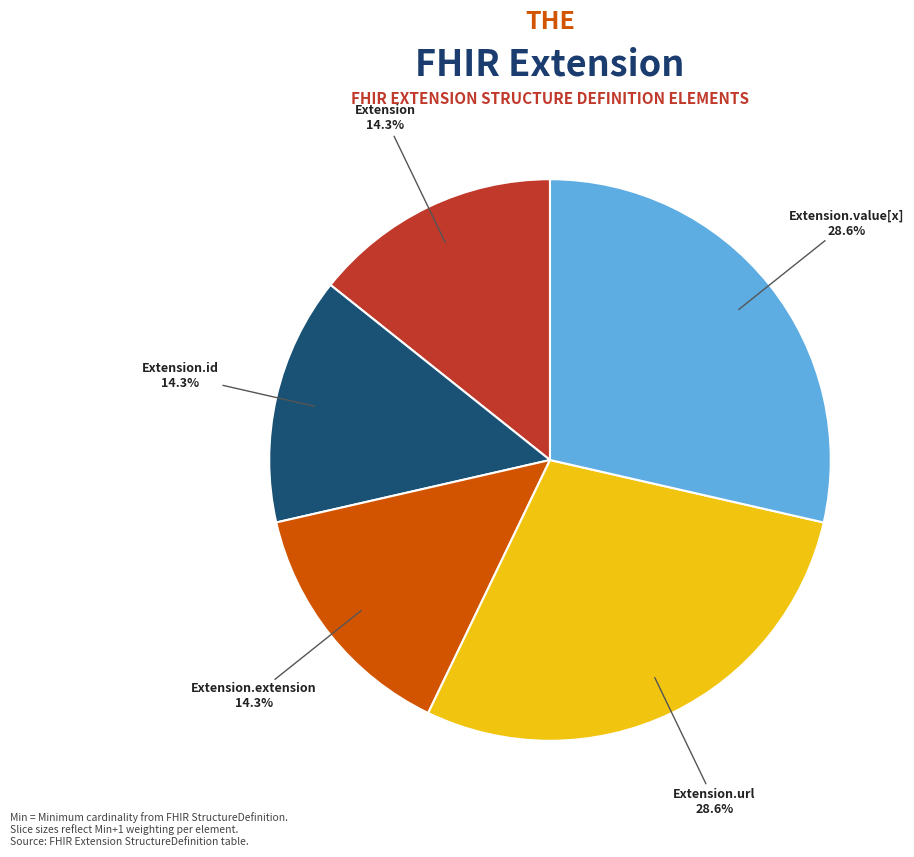

Between Extension.url and Extension, which is larger?

Extension.url